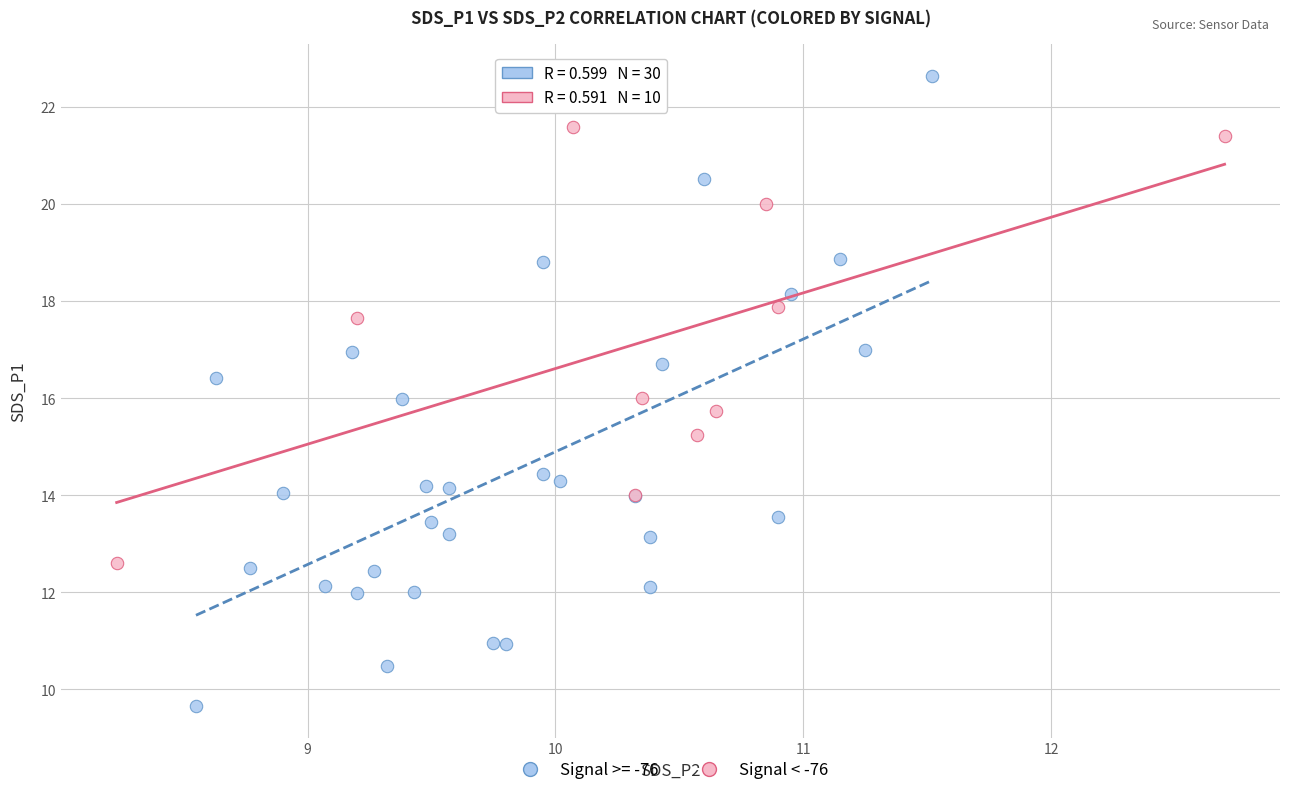

Which series has the widest spread of Y values?

Signal >= -76